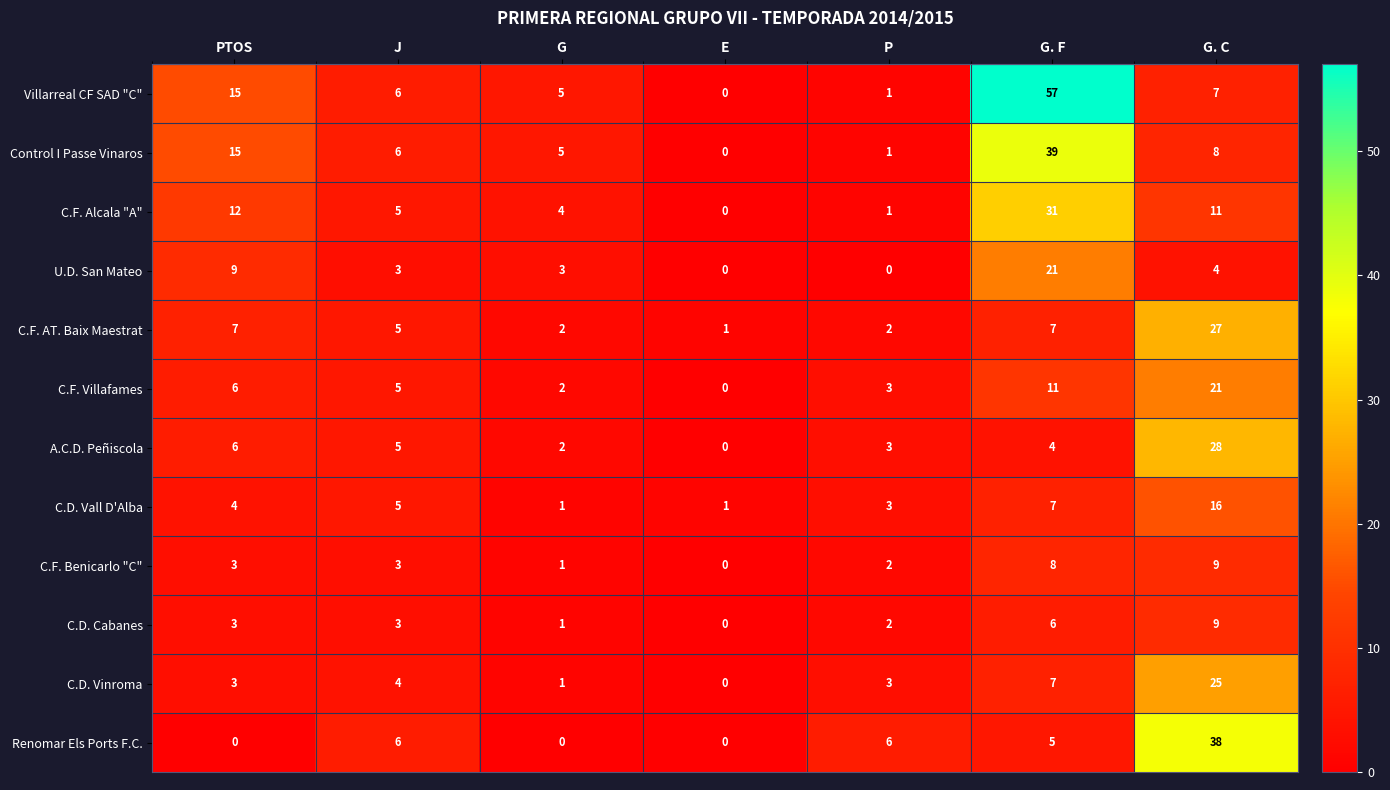

How many data points does each series have?

7